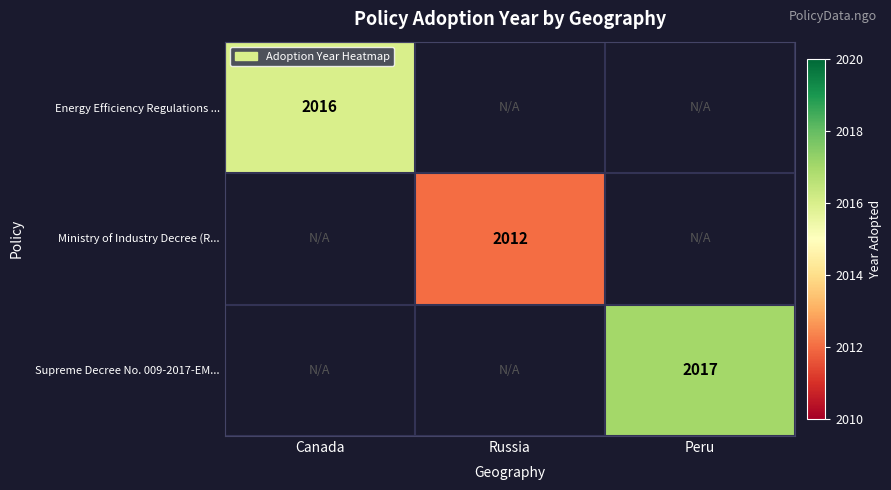

The Ministry of Industry Decree (R... series shows 850 at Russia. True or false?

False